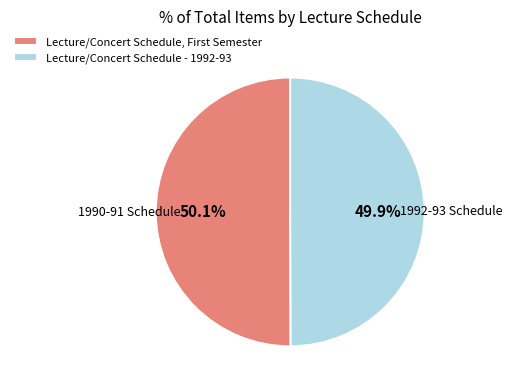

How many slices are in this pie chart?

2